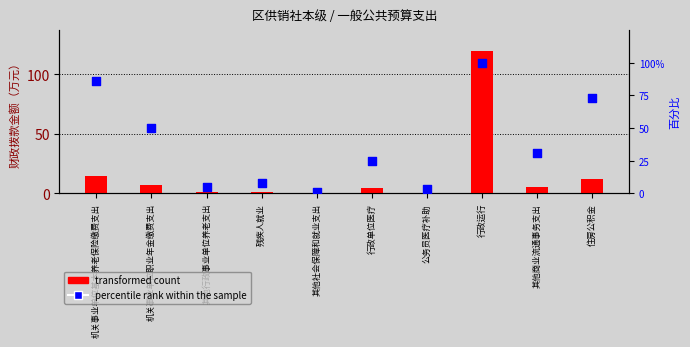

What are all the series names shown in the legend?

transformed count, percentile rank within the sample